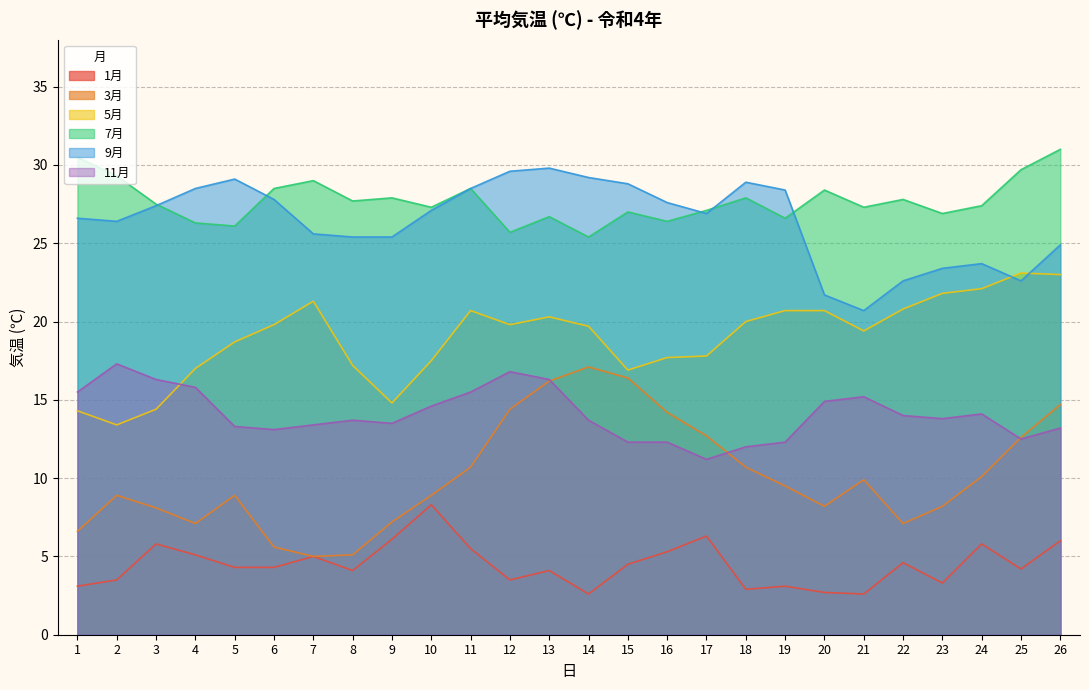

Which has a higher value, 18 or 25?

25